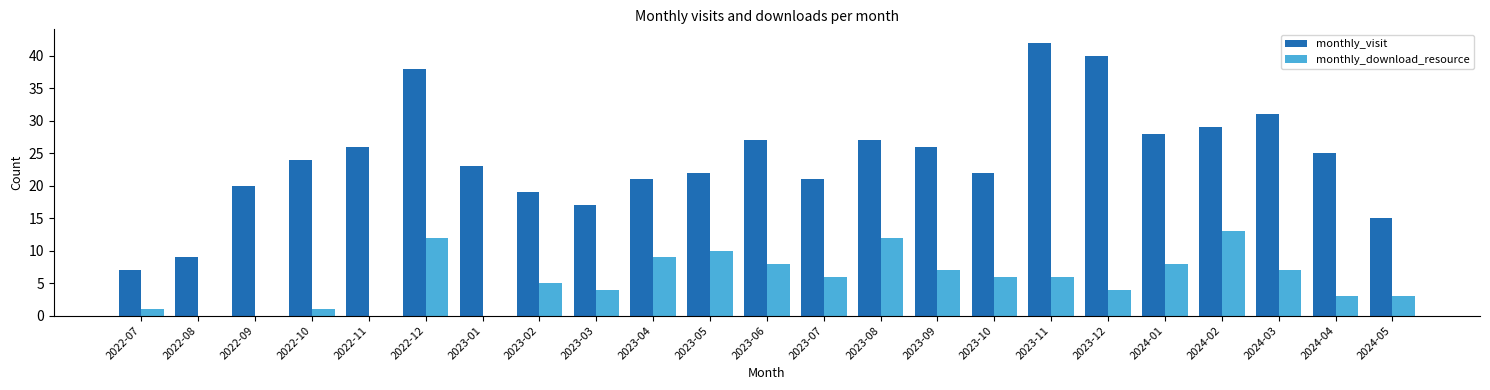

Reading left to right, extract all data points from this chart.

monthly_visit: 2022-07=7	2022-08=9	2022-09=20	2022-10=24	2022-11=26	2022-12=38	2023-01=23	2023-02=19	2023-03=17	2023-04=21	2023-05=22	2023-06=27	2023-07=21	2023-08=27	2023-09=26	2023-10=22	2023-11=42	2023-12=40	2024-01=28	2024-02=29	2024-03=31	2024-04=25	2024-05=15
monthly_download_resource: 2022-07=1	2022-08=0	2022-09=0	2022-10=1	2022-11=0	2022-12=12	2023-01=0	2023-02=5	2023-03=4	2023-04=9	2023-05=10	2023-06=8	2023-07=6	2023-08=12	2023-09=7	2023-10=6	2023-11=6	2023-12=4	2024-01=8	2024-02=13	2024-03=7	2024-04=3	2024-05=3